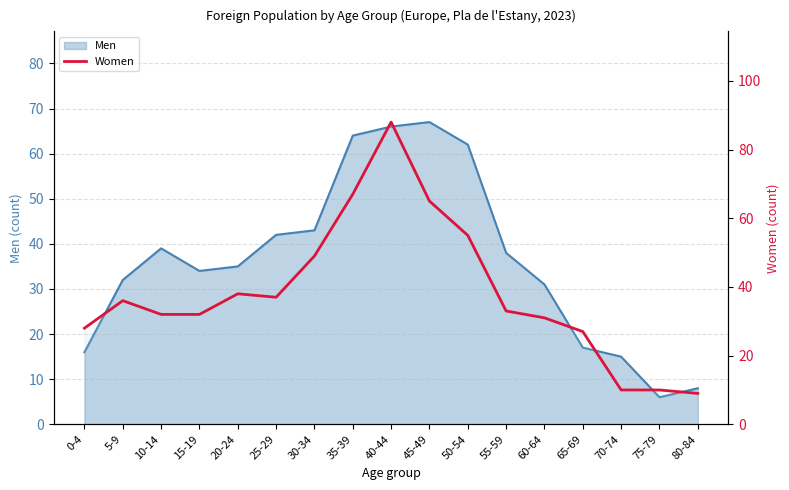

True or false: the data shows 60 at 40-44.

False